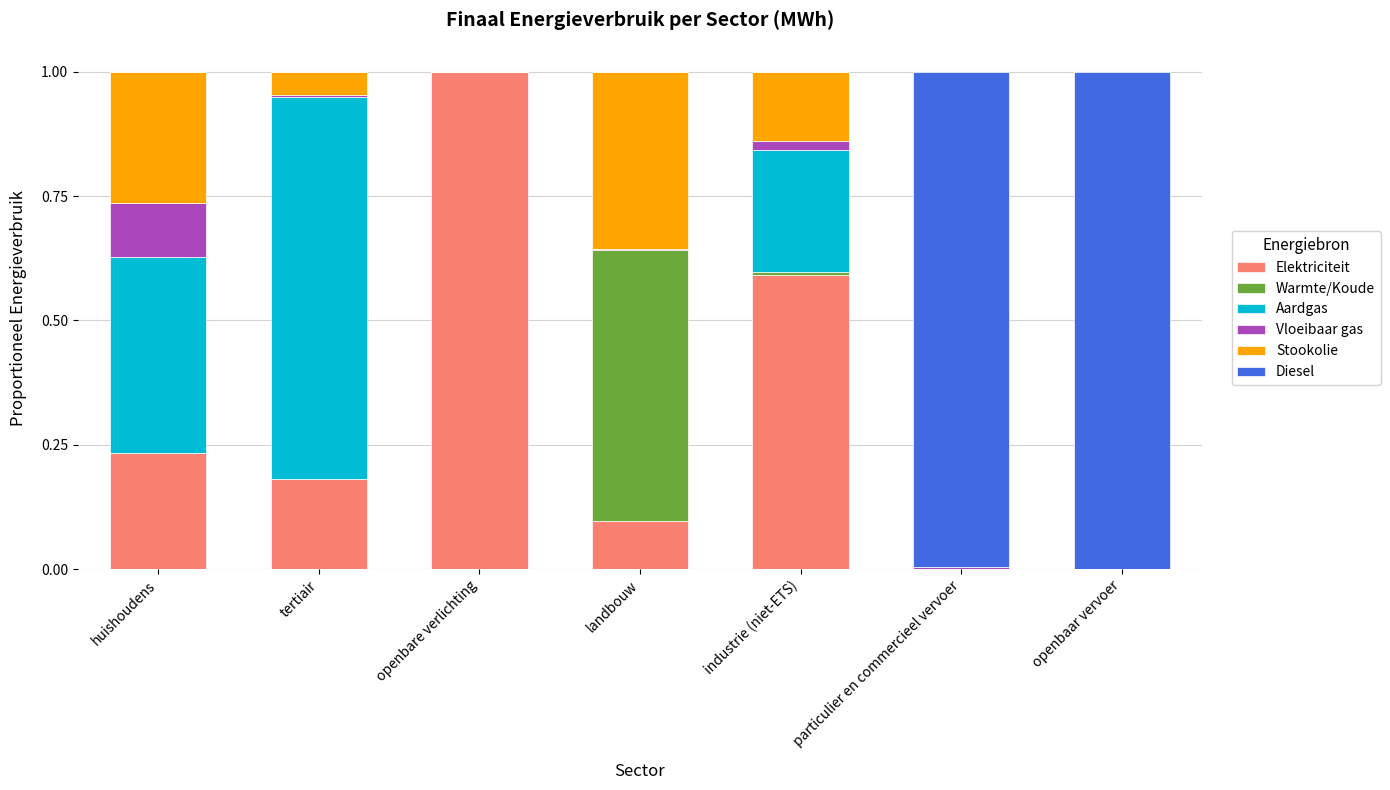

Which category has the highest value in the Elektriciteit series?

openbare verlichting